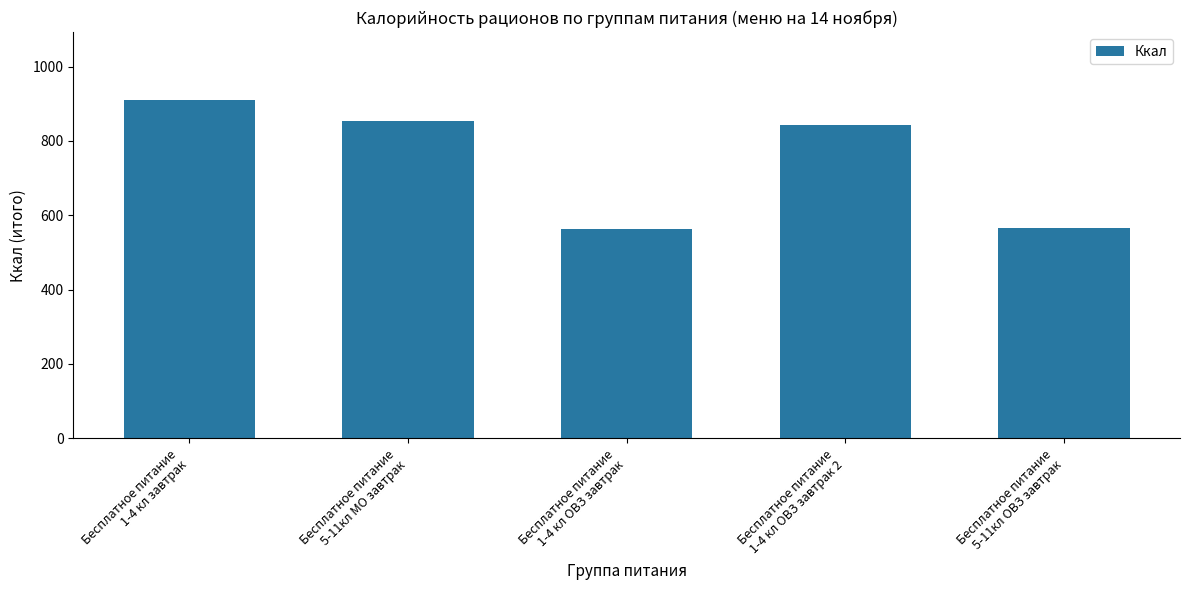

What position from the right is Бесплатное питание
1-4 кл ОВЗ завтрак?

3